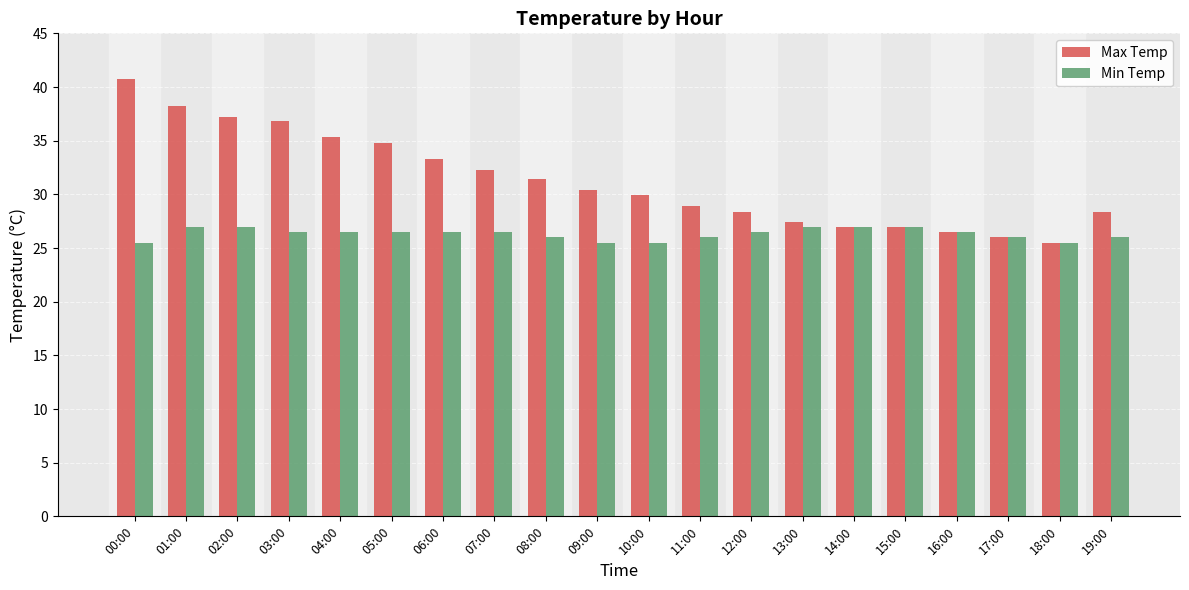

What is the spread (max minus min) of values at 05:00?

8.3